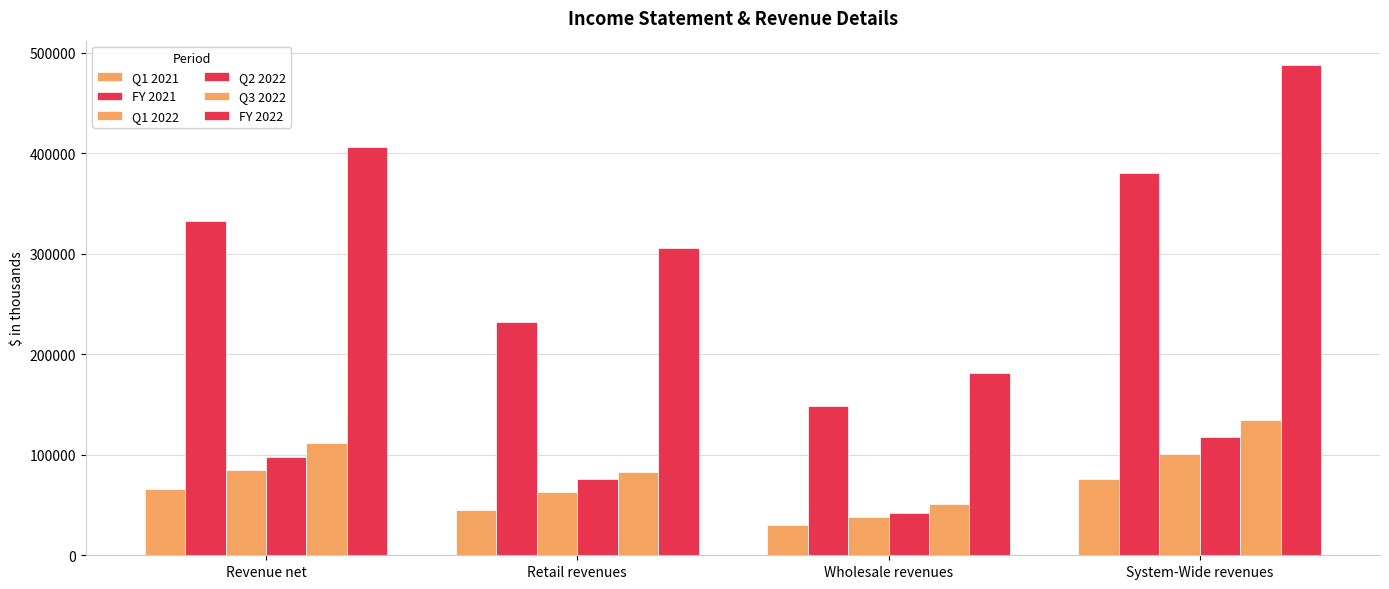

How many data points in Q2 2022 are less than 97499?

2